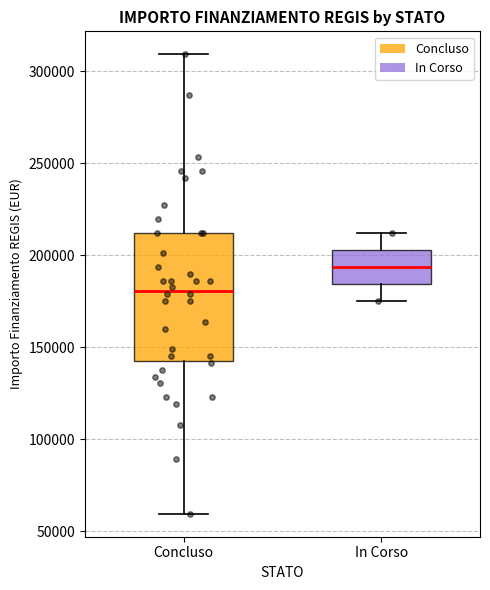

Where is the upper edge of the box for In Corso on the y-axis? The values are not printed on the chart, so give them approximately, as read against the axis.

205000